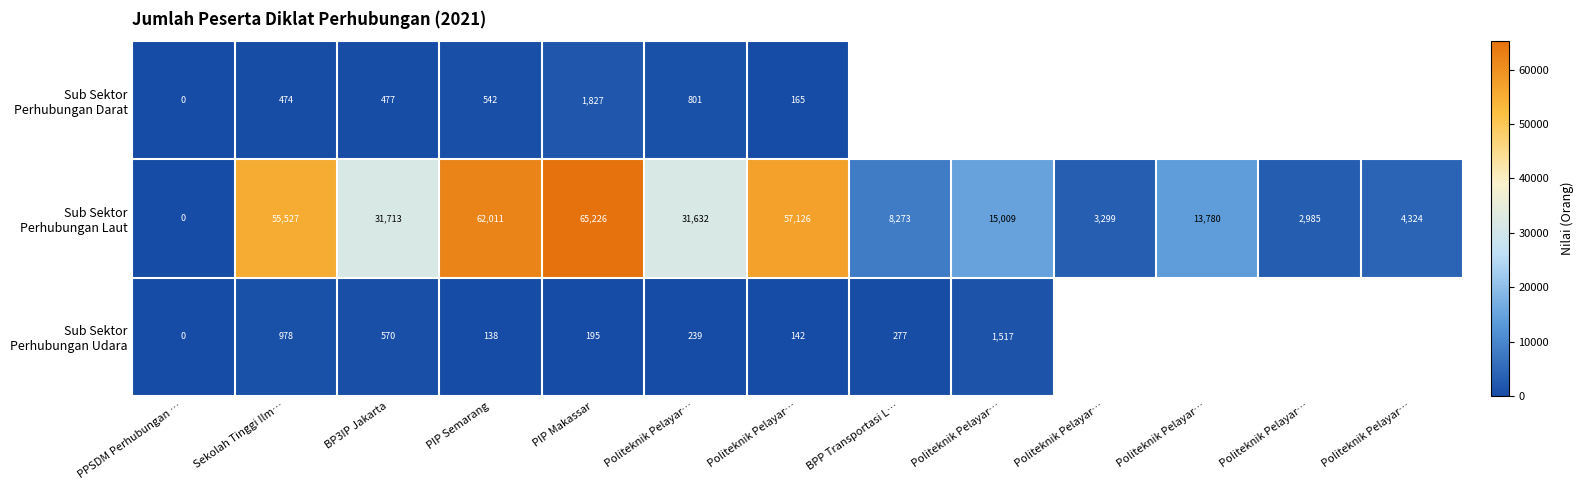

List the series in order of their peak value, highest first.

Sub Sektor Perhubungan Laut, Sub Sektor Perhubungan Darat, Sub Sektor Perhubungan Udara